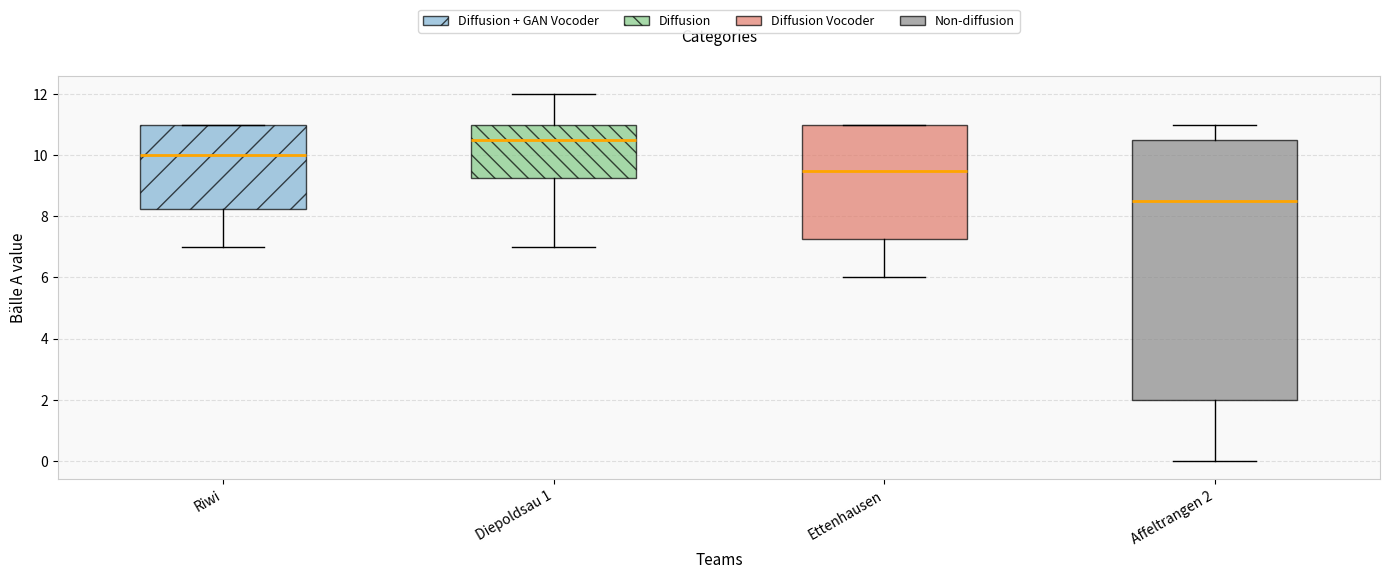

Reading left to right, read every box against the y-axis: the position of its median line, the range the box covers, and the ends of its whiskers. The values are not printed on the chart, so give them approximately, as read against the axis.

Riwi: median 10.0, box 8.2 to 11.0, whiskers 7.0 to 11.0
Diepoldsau 1: median 10.6, box 9.2 to 11.0, whiskers 7.0 to 12.0
Ettenhausen: median 9.6, box 7.2 to 11.0, whiskers 6.0 to 11.0
Affeltrangen 2: median 8.6, box 2.0 to 10.6, whiskers 0.0 to 11.0